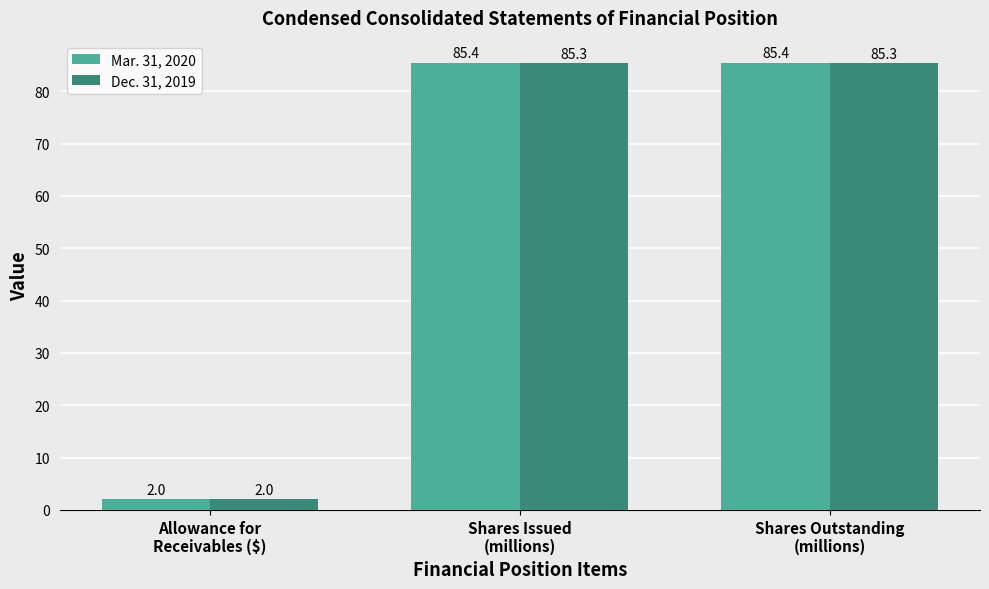

Reading left to right, transcribe all the data shown in this chart.

Mar. 31, 2020: 2.0	85.4	85.4
Dec. 31, 2019: 2.0	85.3	85.3